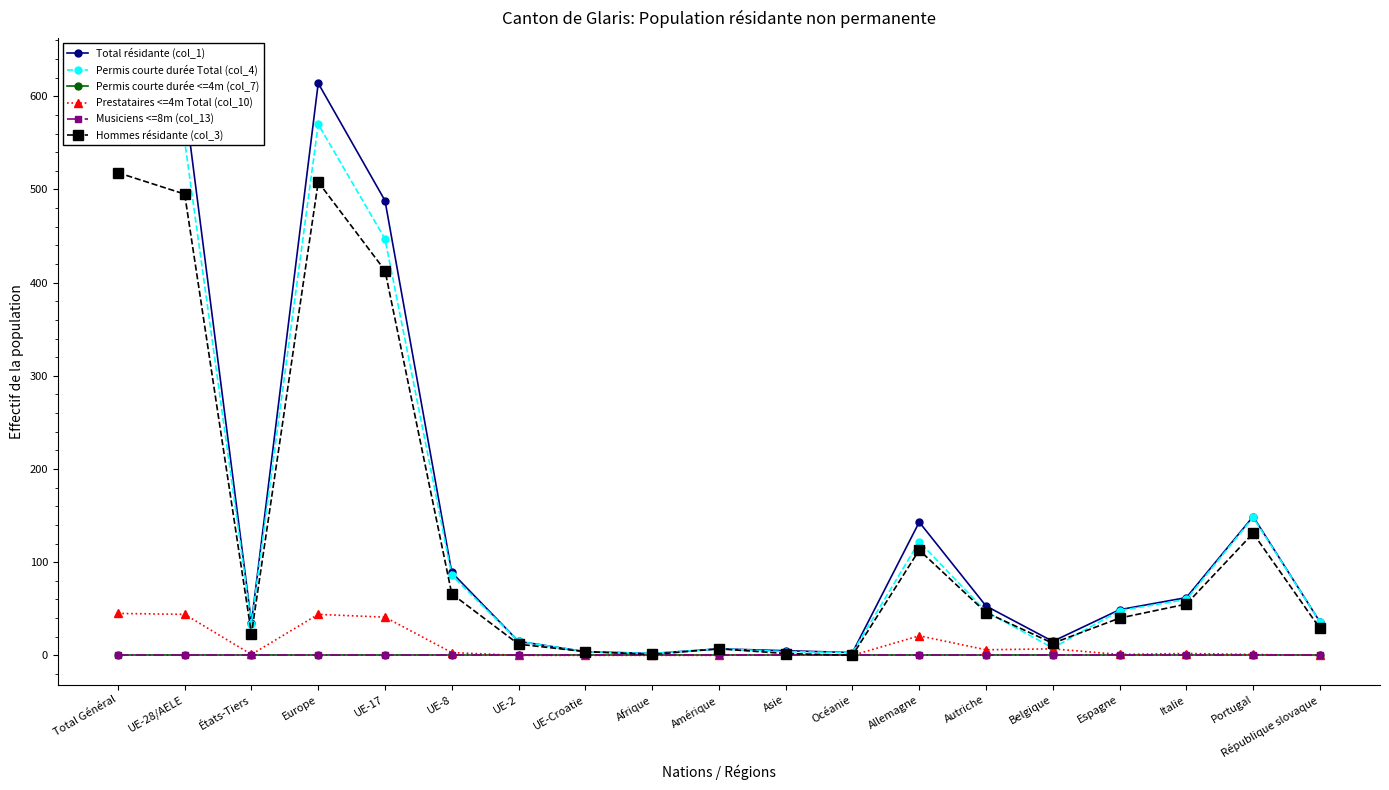

What is the sum of all Permis courte durée Total (col_4) values?

2779